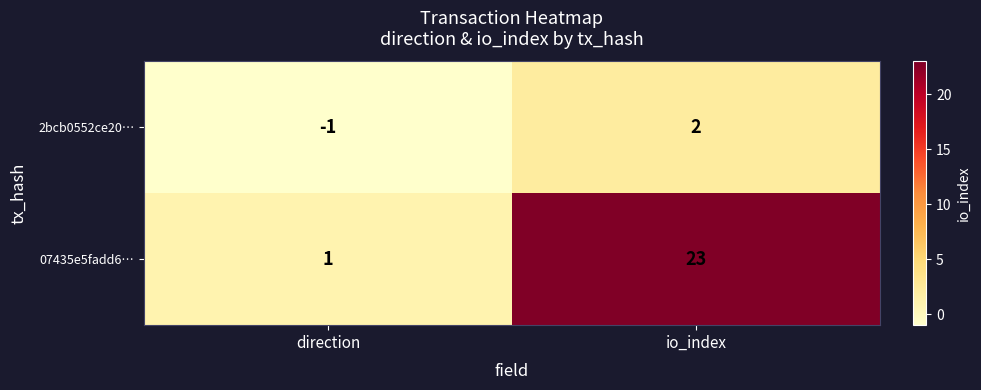

What is the sum of all 07435e5fadd6… values?

24